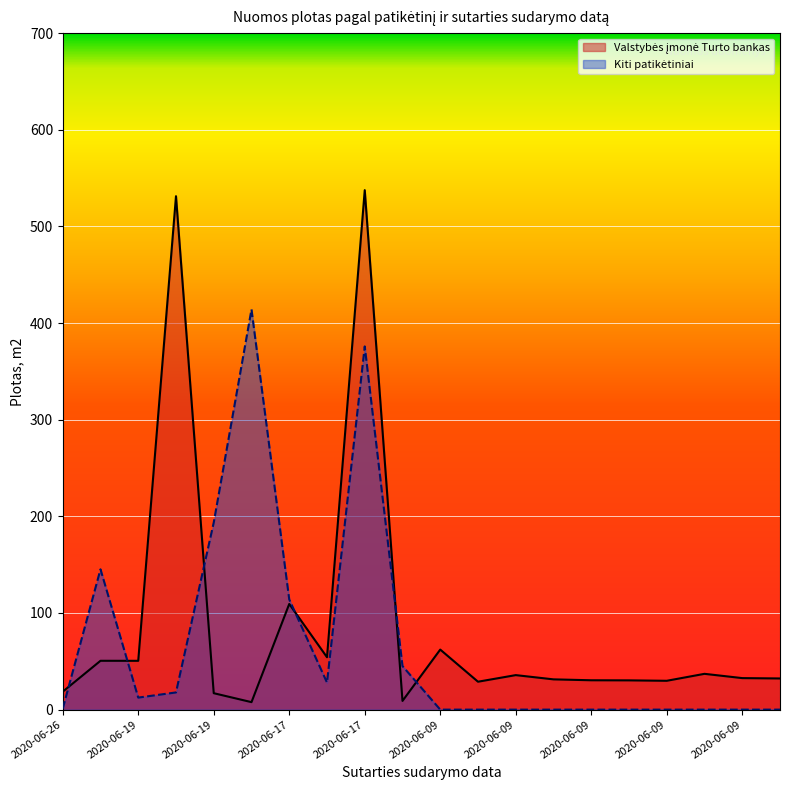

What is the difference between the maximum and minimum values?

529.8